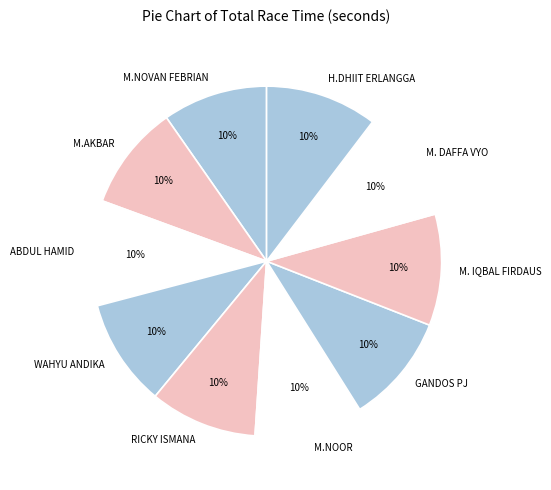

How many slices are in this pie chart?

10